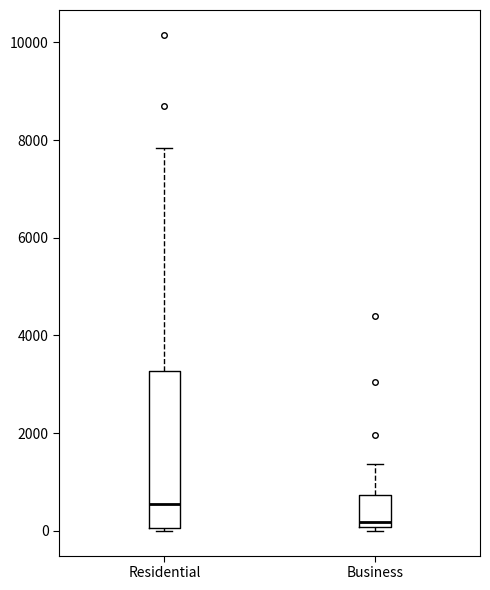

Reading left to right, transcribe this box plot: for each box, give where its median line is, the range the box spans, and where its two whiskers end, as read against the y-axis. The values are not printed on the chart, so give them approximately, as read against the axis.

Residential: median 600, box 0 to 3200, whiskers 0 to 7800
Business: median 200, box 0 to 800, whiskers 0 (just below the box's lower edge) to 1400